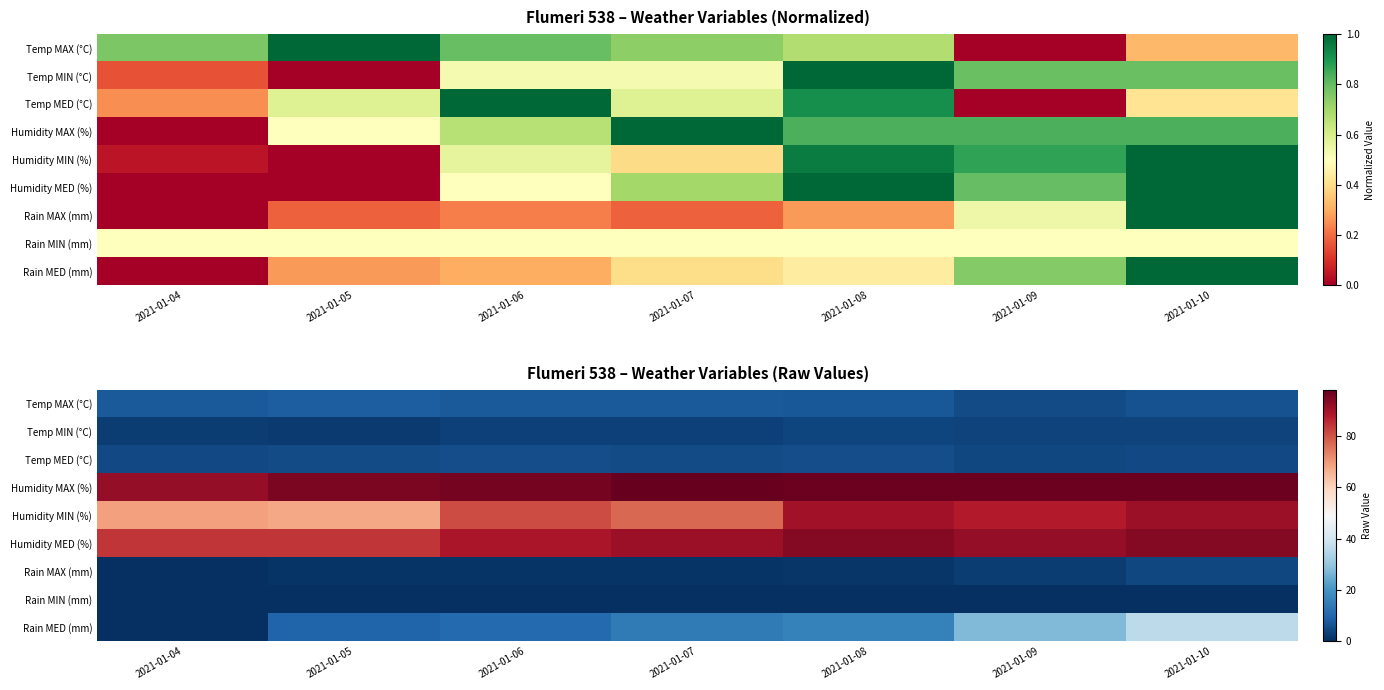

Is the value of Temp MAX (°C) at 2021-01-05 greater than the value of Rain MED (mm) at 2021-01-08?

No